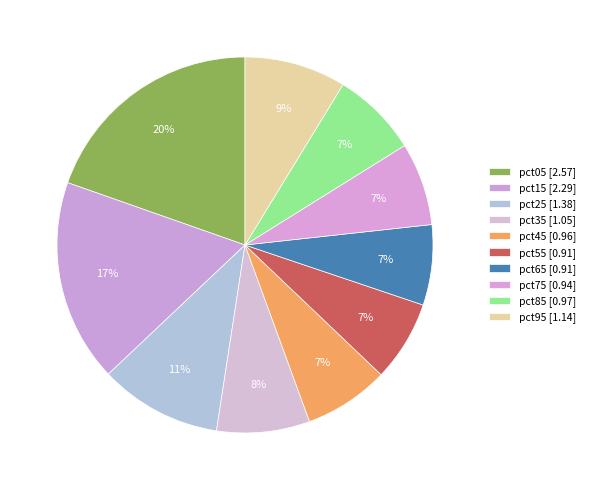

Which has a higher value, pct55 or pct65?

pct55